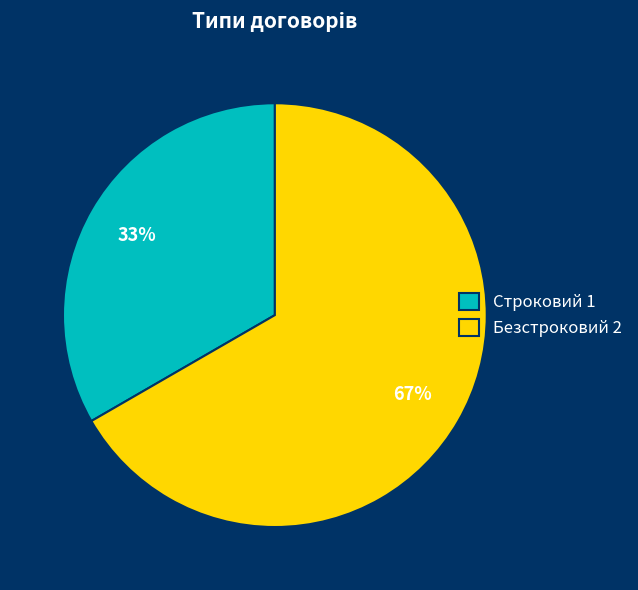

Combined, do Строковий and Безстроковий account for over 50%?

Yes